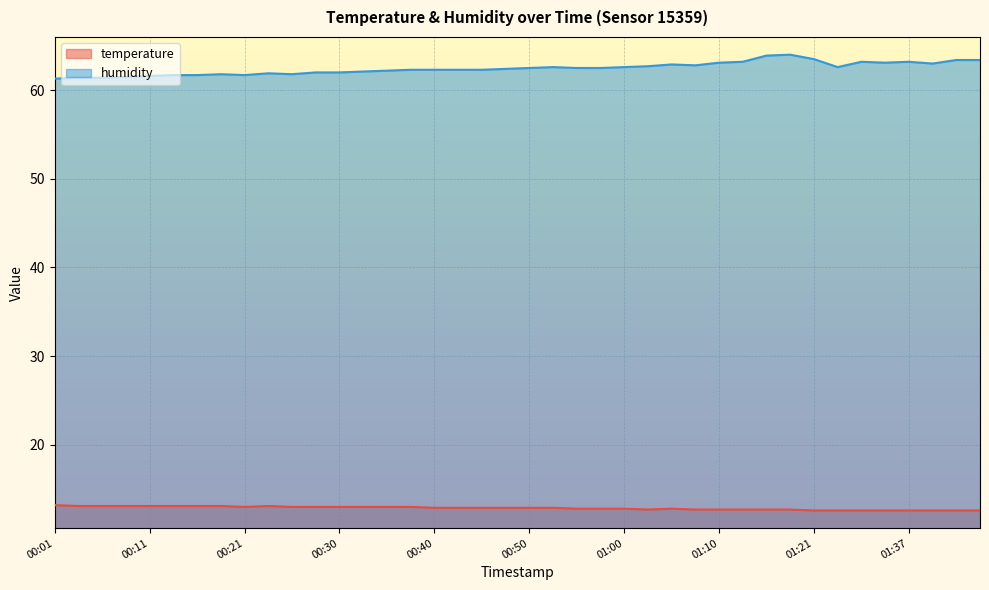

How many series are shown in this chart?

2